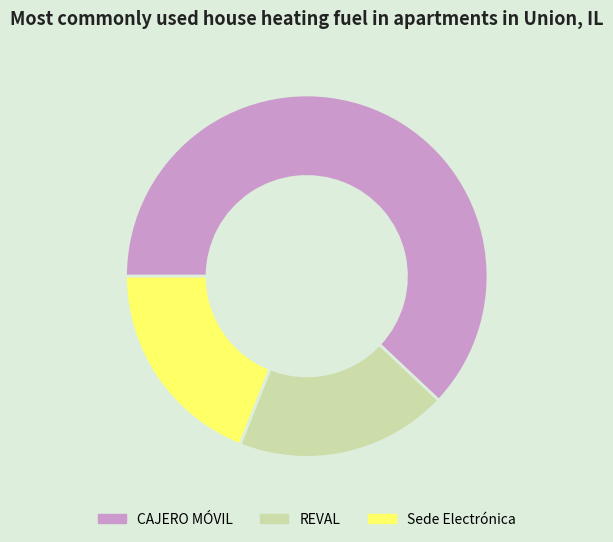

True or false: Sede Electrónica accounts for 29% of the total.

False